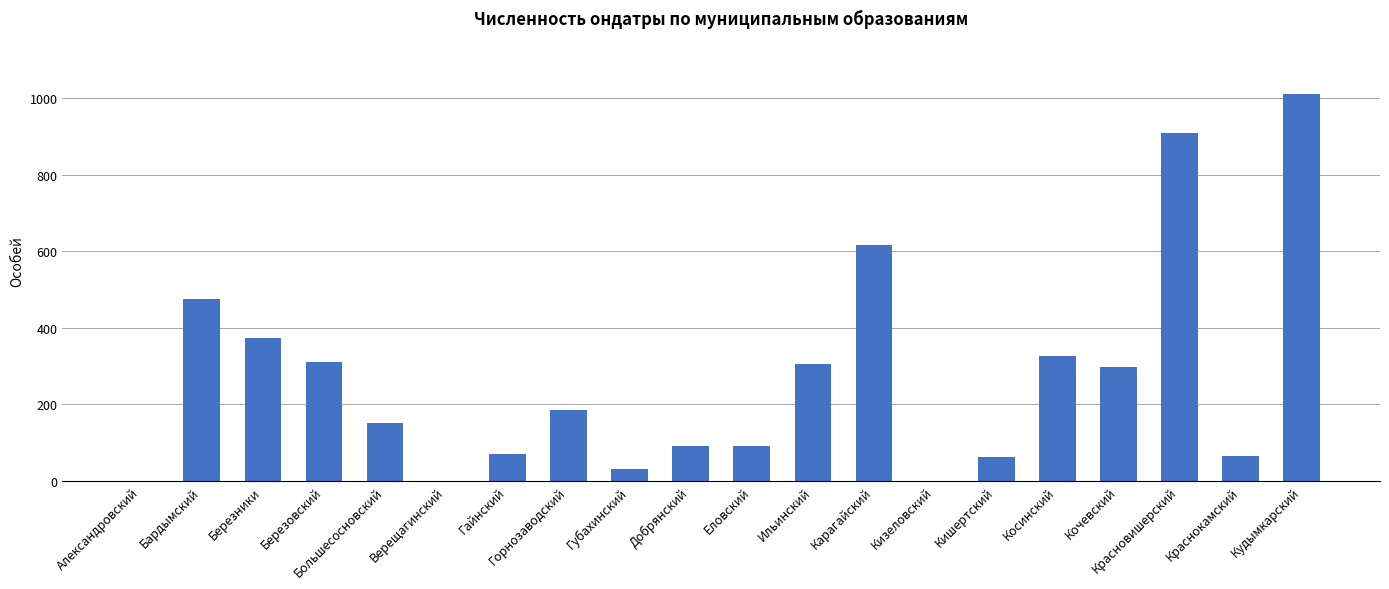

Between Еловский and Кишертский, which is larger?

Еловский